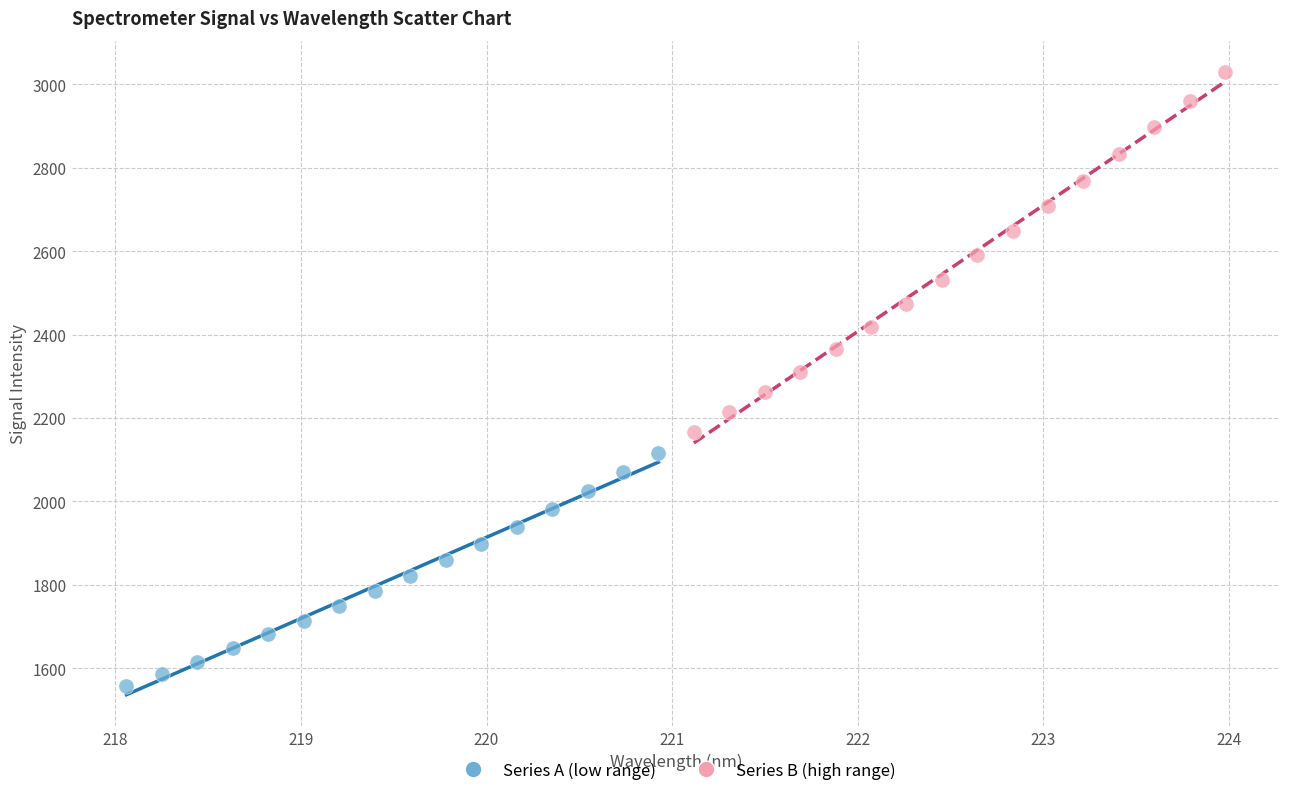

What are all the series names shown in the legend?

Series A (low range), Series B (high range)